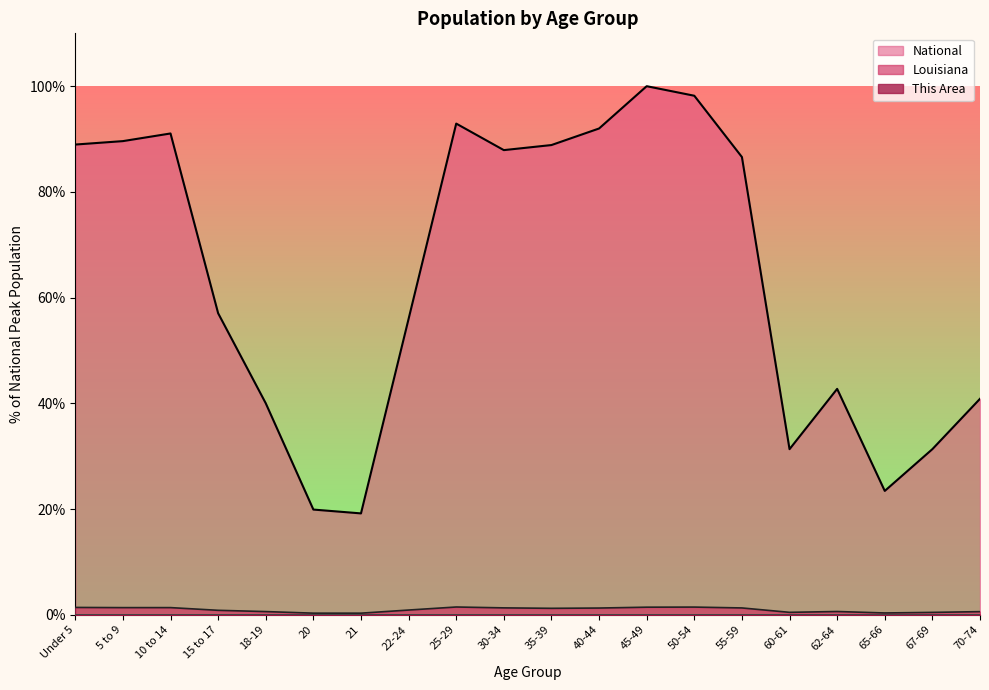

At which category does Louisiana reach its first local peak?

10 to 14